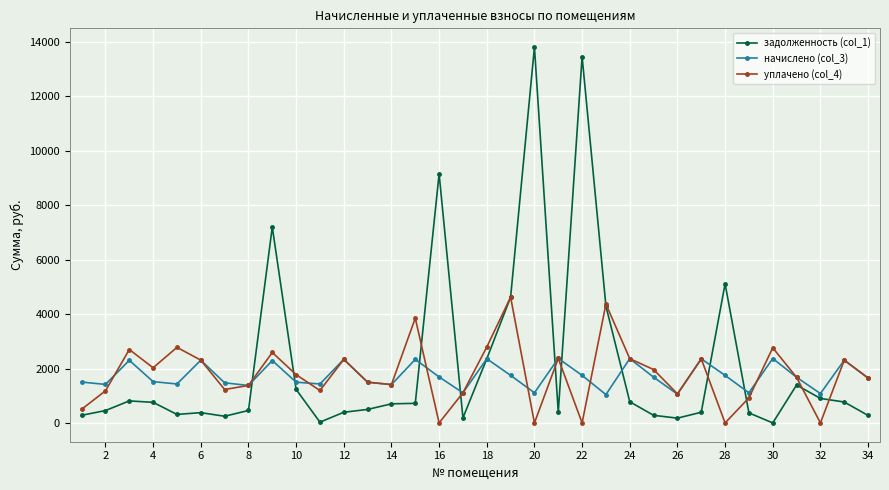

What is the sum of all уплачено (col_4) values?

61059.9